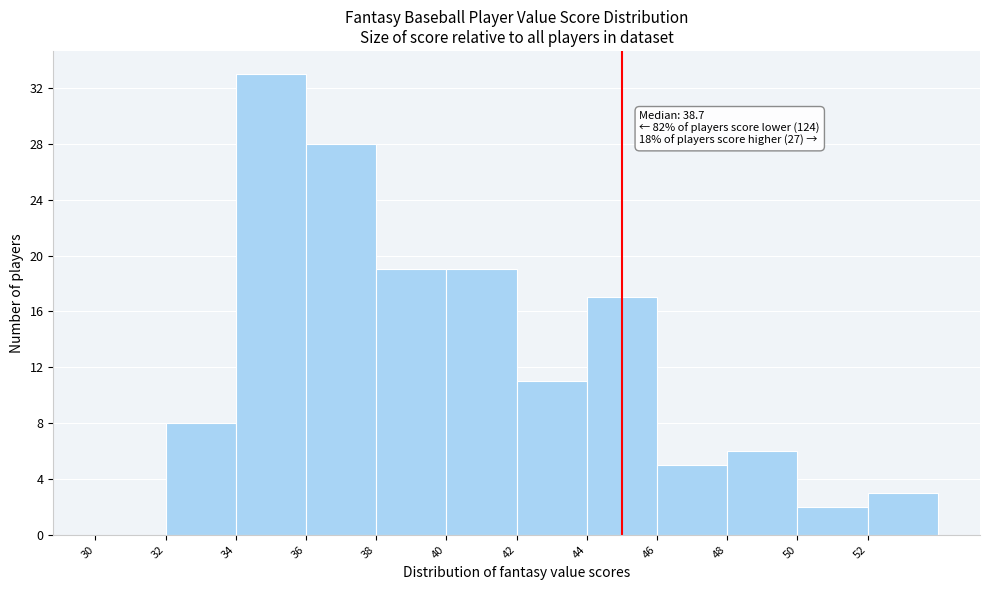

Over which range of the x-axis is the bar tallest?

34 to 36